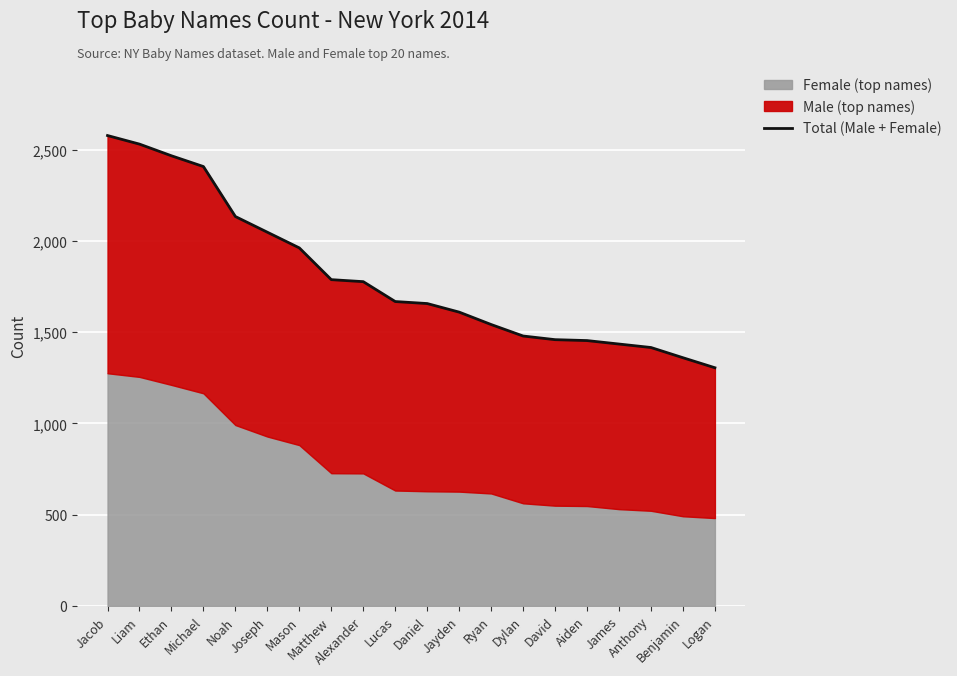

How many categories are shown in the chart?

20